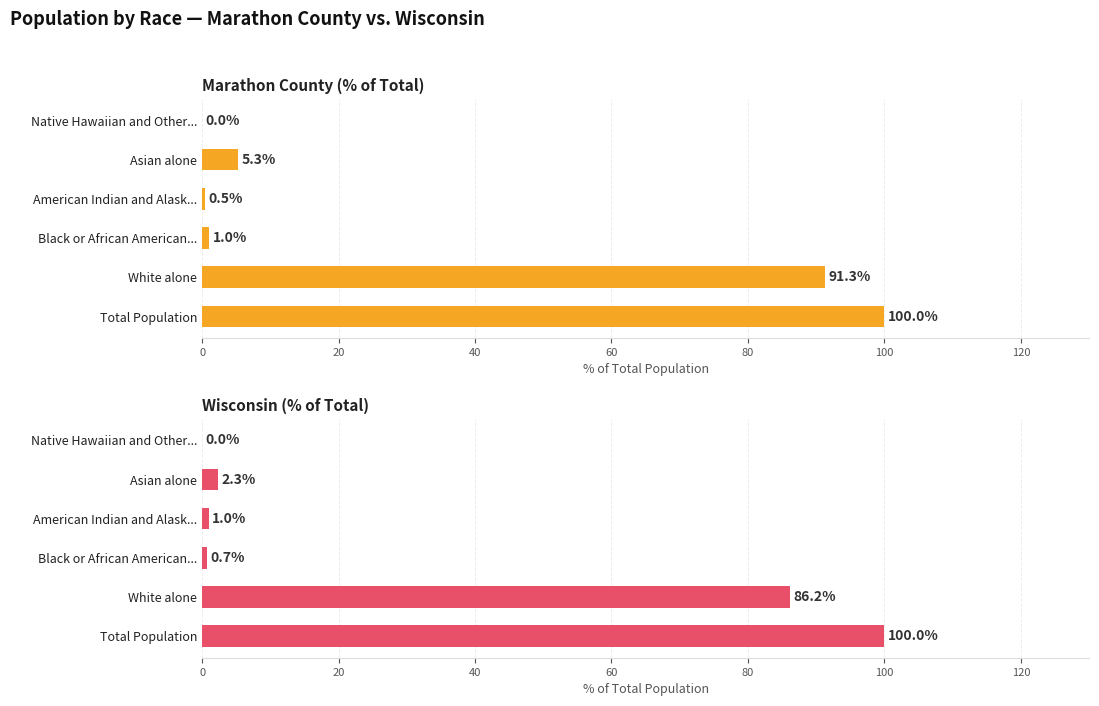

The Marathon County (% of Total) series shows 0.0 at Native Hawaiian and Other.... True or false?

False